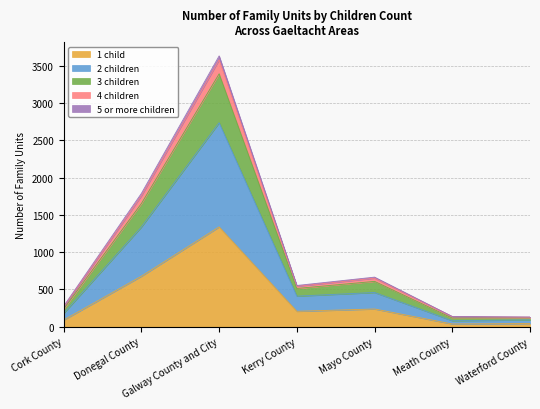

At which label does 1 child reach its peak?

Galway County and City